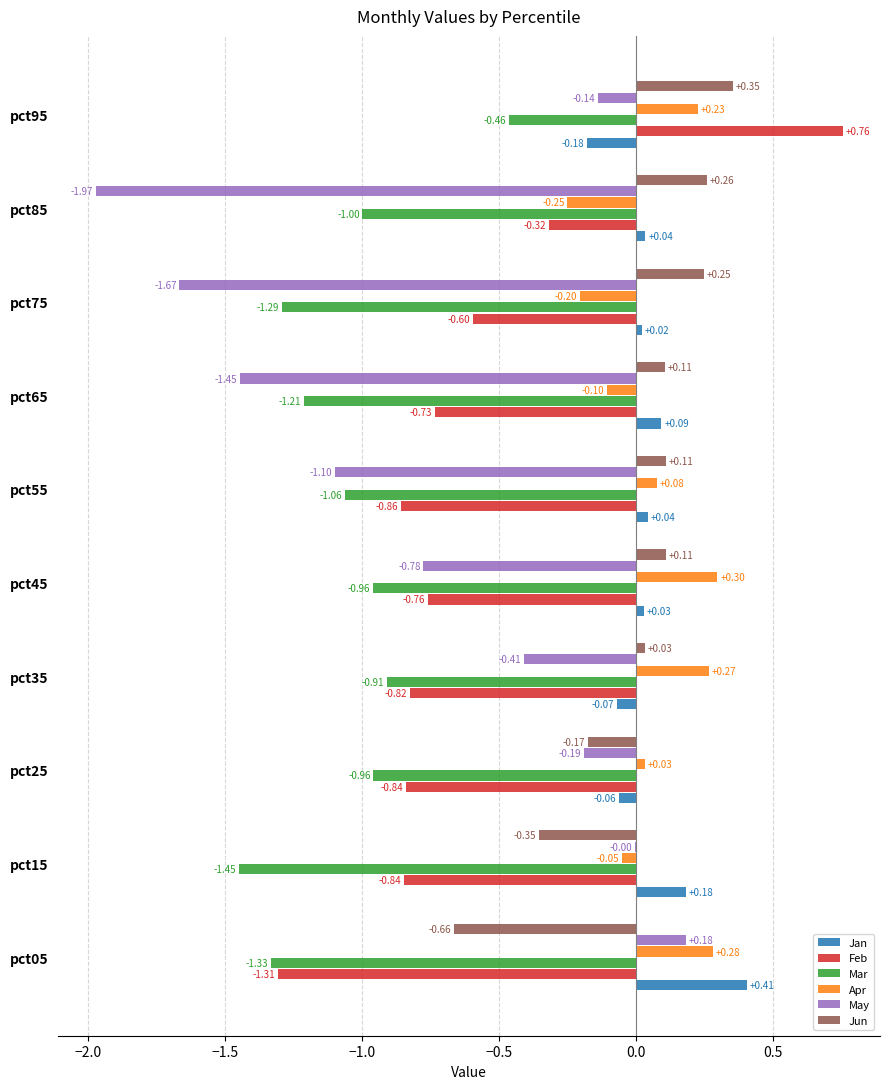

What is the sum of all Mar values?

-10.6